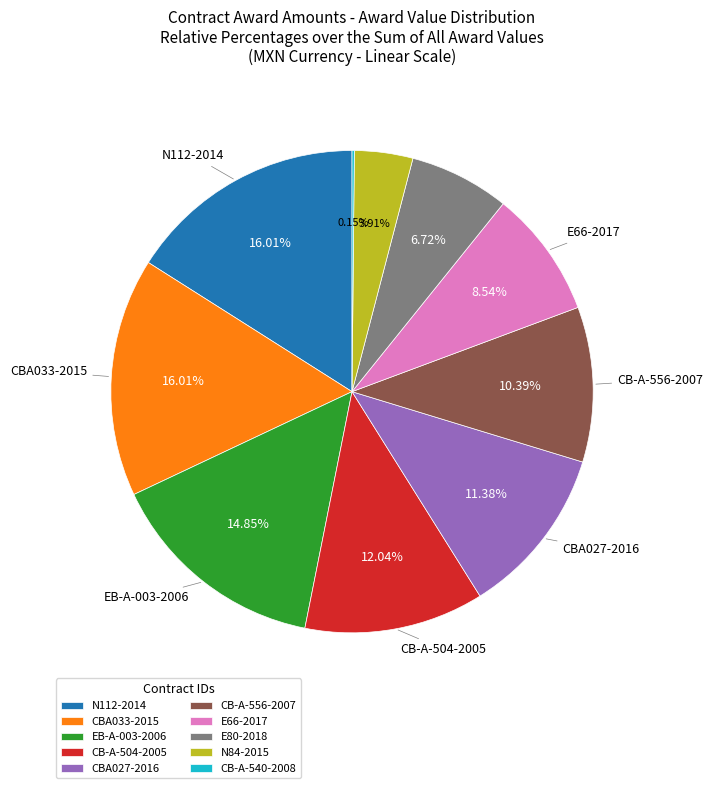

Do N112-2014 and CB-A-504-2005 together represent more than half of the pie?

No